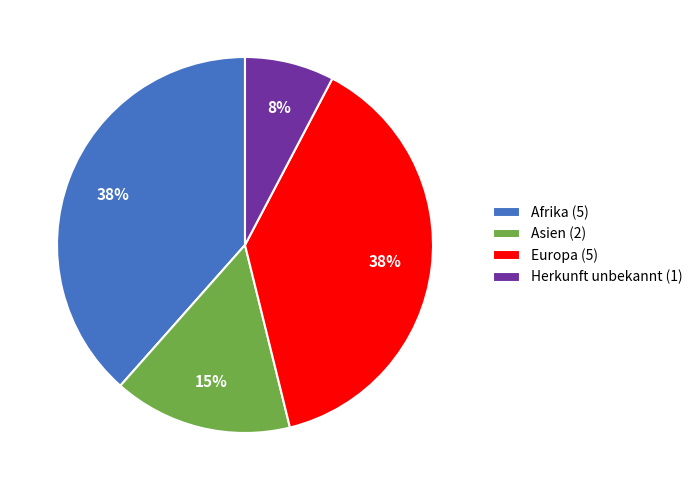

Combined, do Afrika (5) and Herkunft unbekannt (1) account for over 50%?

No